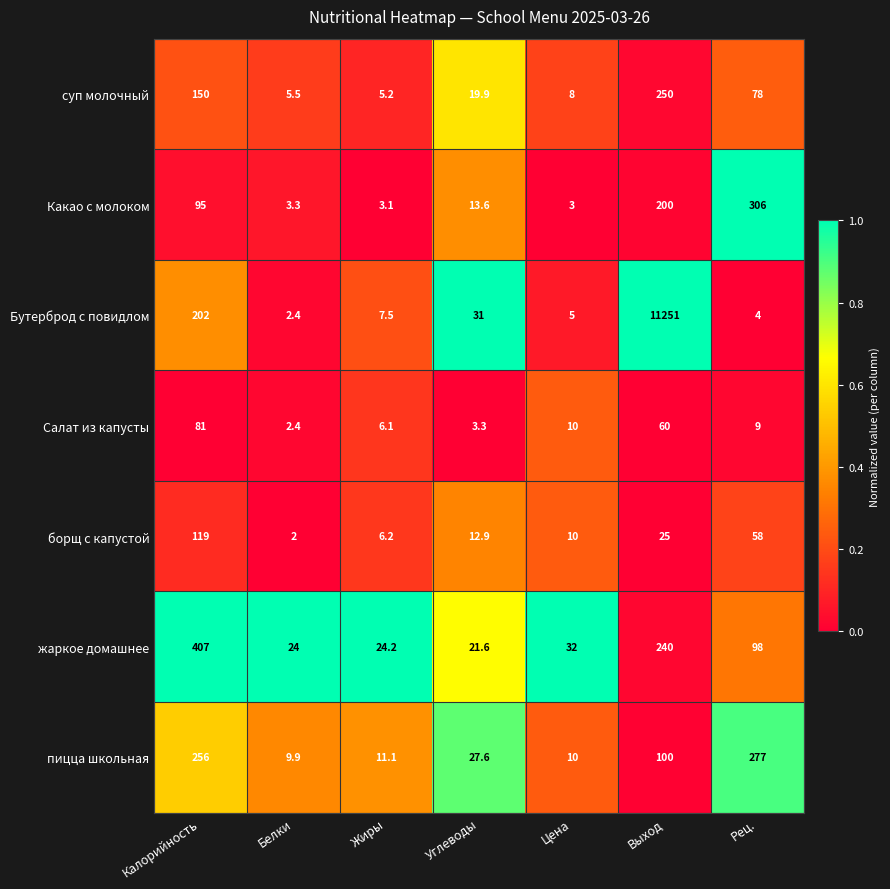

What is the difference between the Бутерброд с повидлом values at Жиры and Цена?

2.5